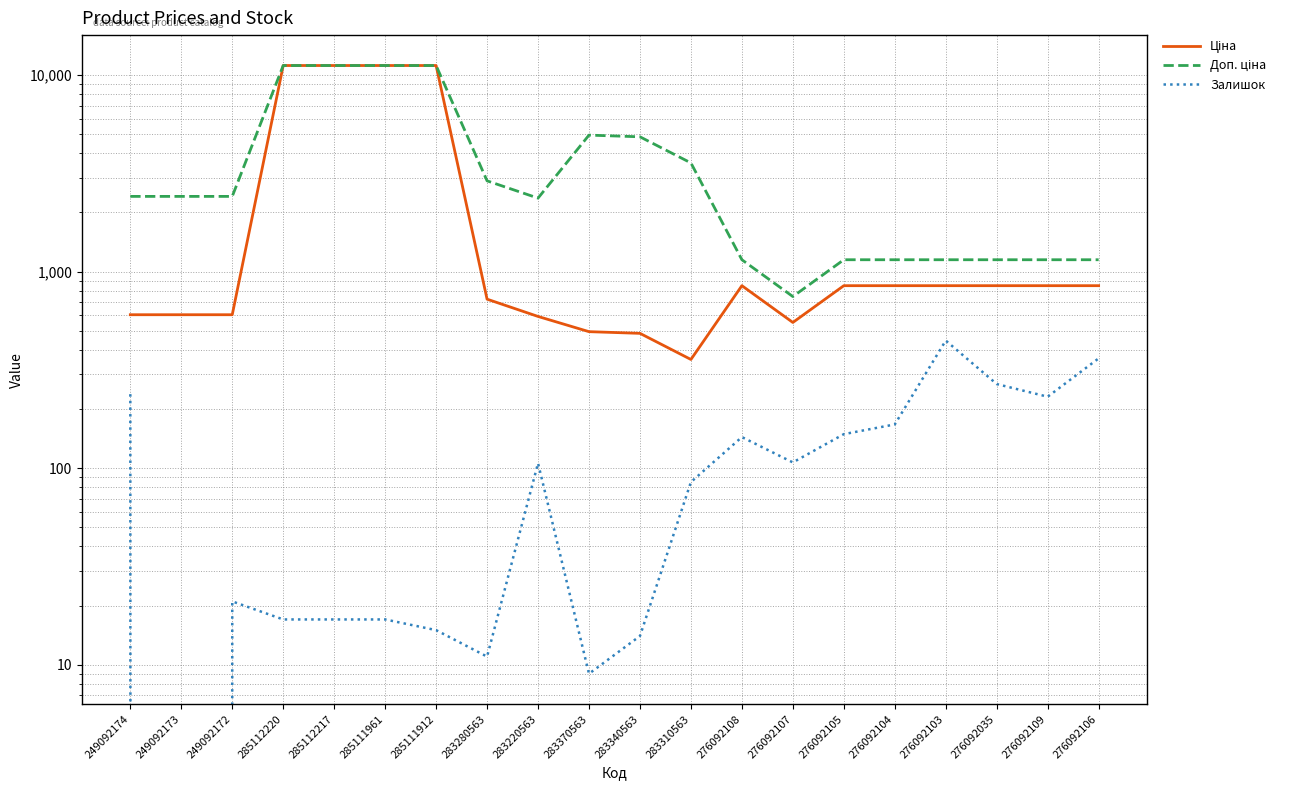

True or false: Доп. ціна and Залишок intersect in this chart.

False